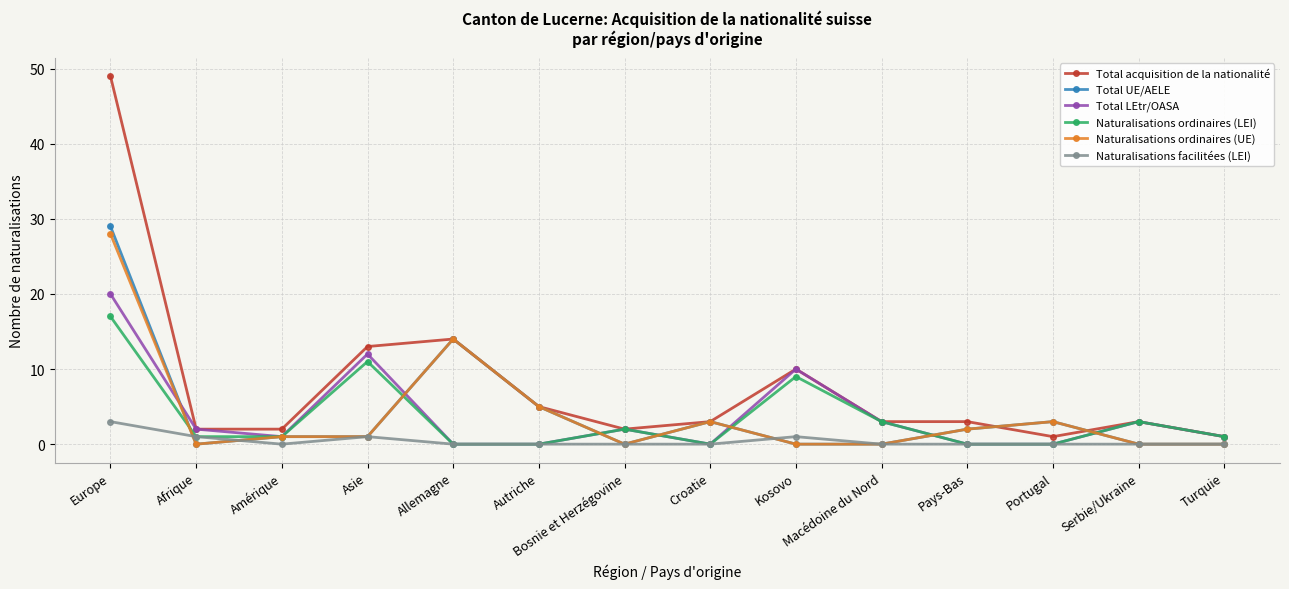

How many lines are shown in the chart?

6